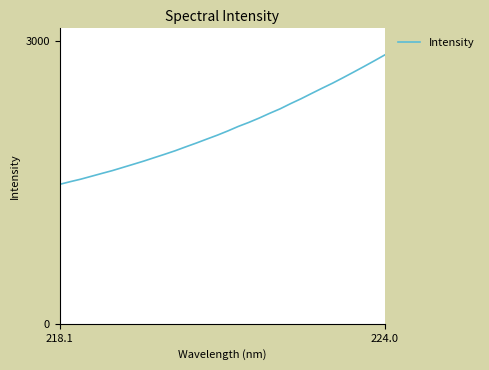

What is the greatest value displayed?

2849.7